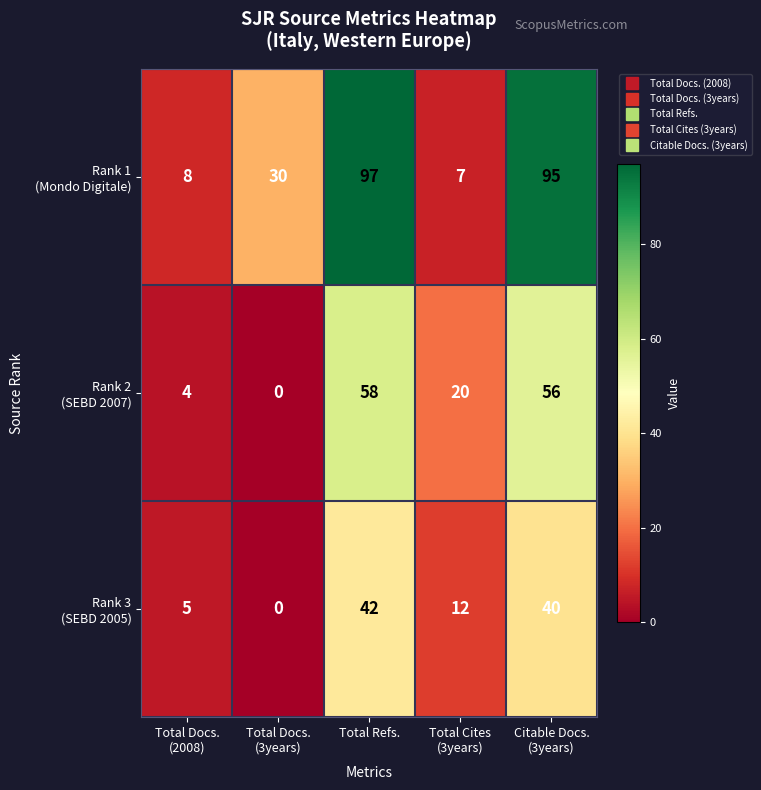

What is the difference between the highest and lowest values at Total Refs.?

55